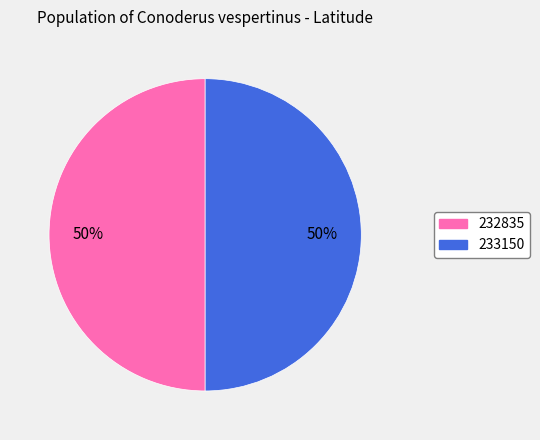

How many slices are in this pie chart?

2